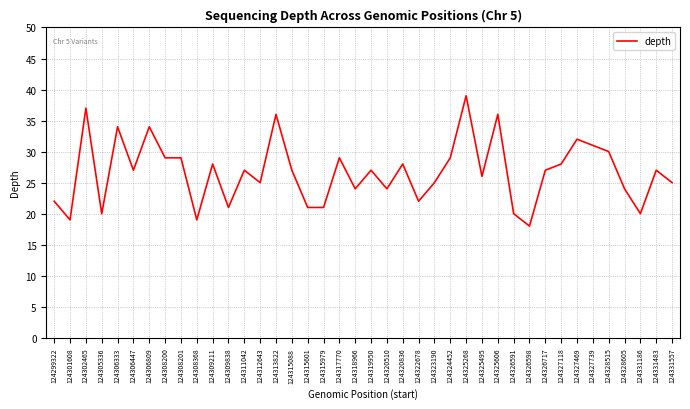

Reading left to right, what are all the values shown in this chart?

124299322=22	124301608=19	124302465=37	124305336=20	124306333=34	124306447=27	124306809=34	124308200=29	124308201=29	124308368=19	124309211=28	124309838=21	124311042=27	124312643=25	124313822=36	124315088=27	124315601=21	124315979=21	124317770=29	124318966=24	124319950=27	124320510=24	124320836=28	124322678=22	124323190=25	124324452=29	124325268=39	124325495=26	124325606=36	124326591=20	124326598=18	124326717=27	124327118=28	124327469=32	124327739=31	124328515=30	124328605=24	124331186=20	124331483=27	124331557=25